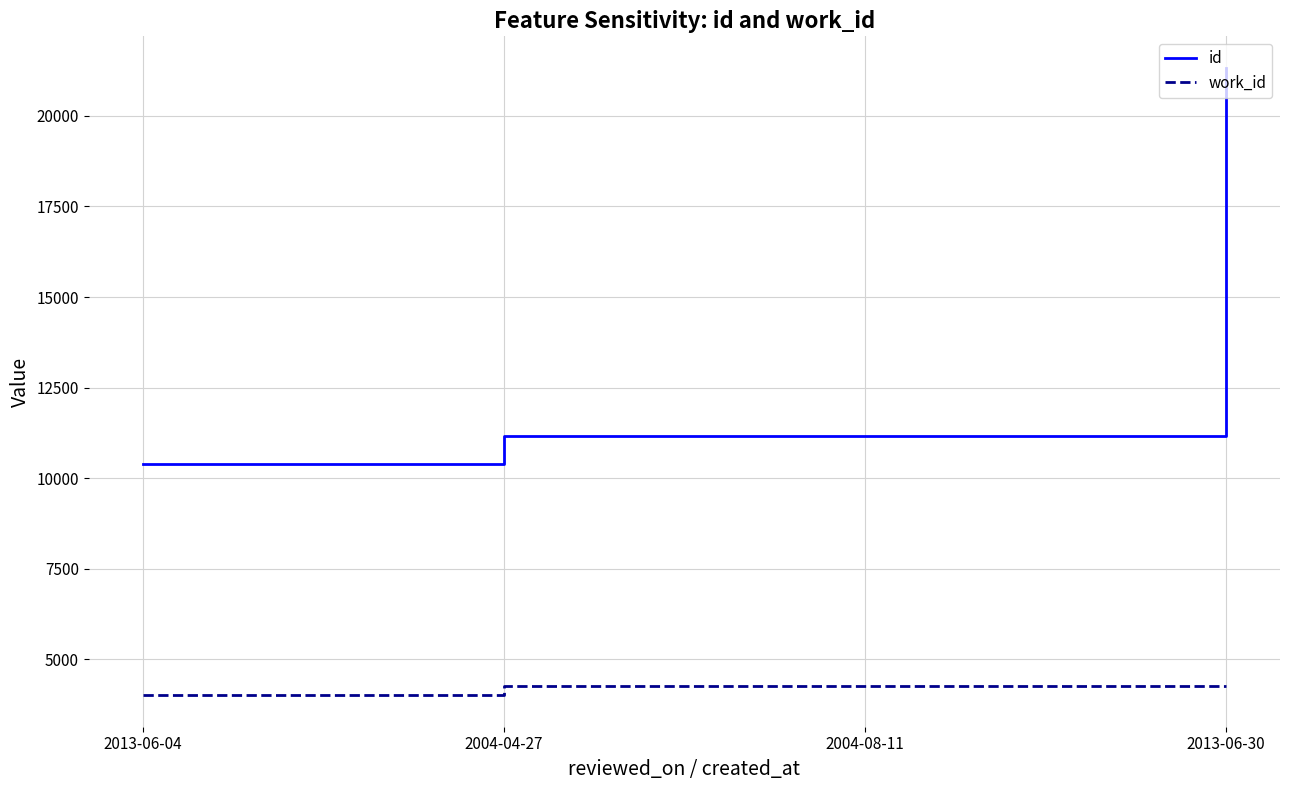

How many distinct data groups are displayed?

2